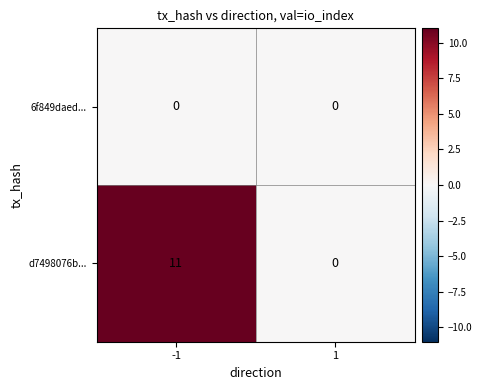

Count the number of categories in the chart.

2